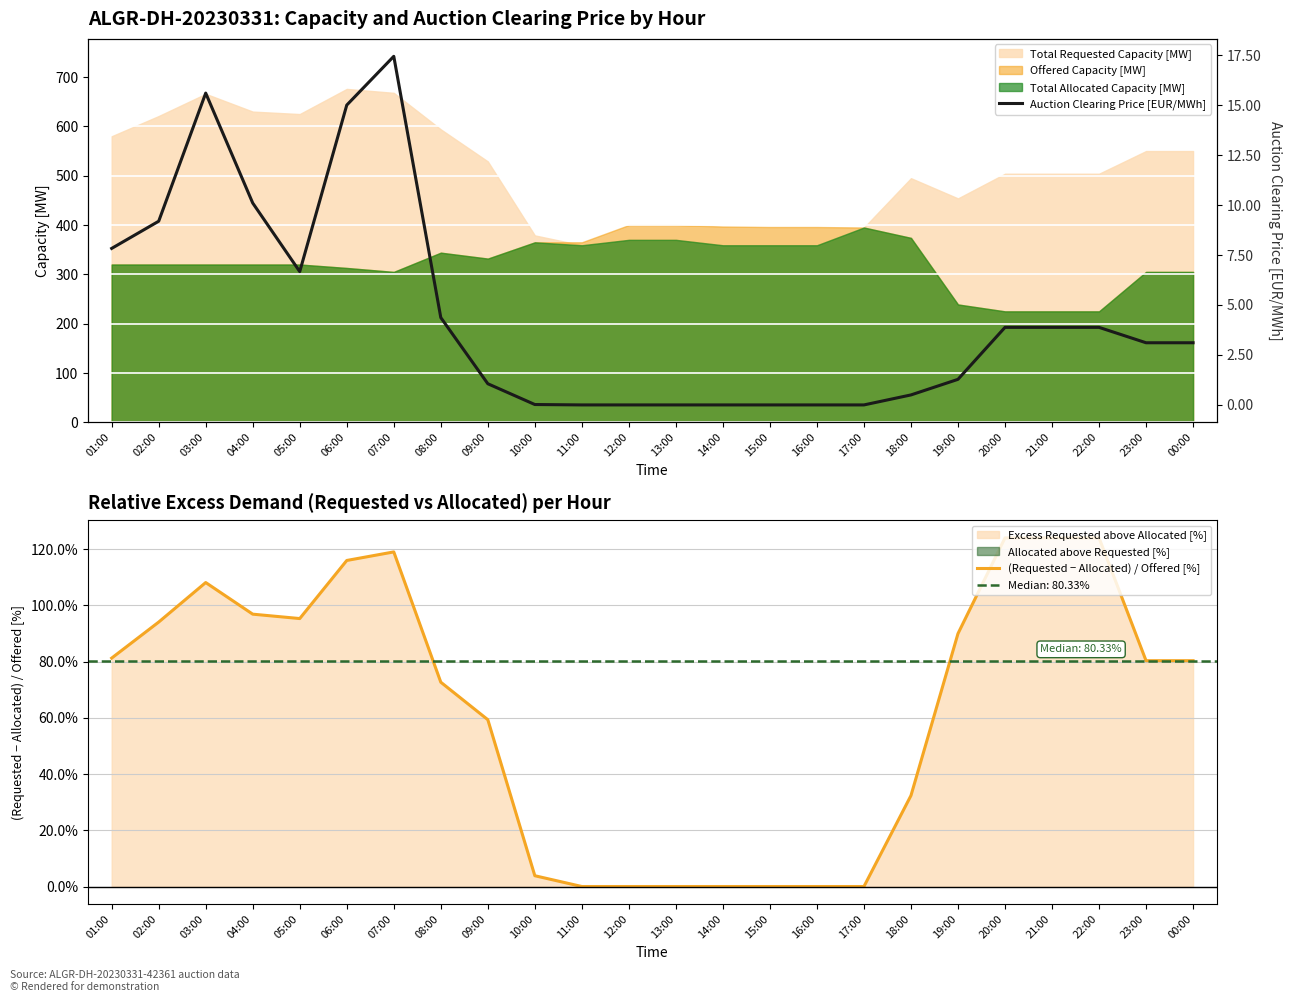

Rank the series at 21:00 from highest to lowest value.

(Requested − Allocated) / Offered [%], Auction Clearing Price [EUR/MWh]